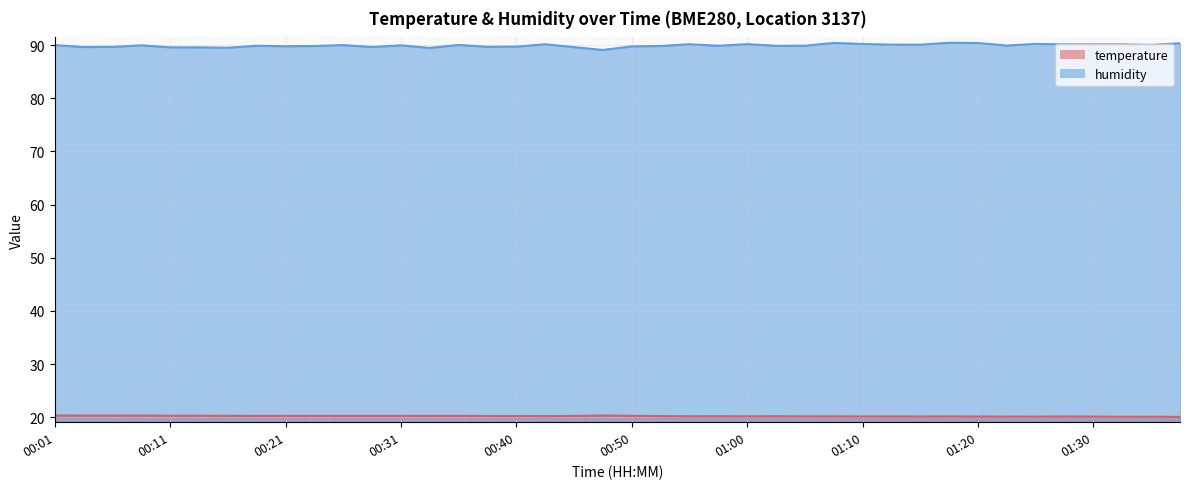

True or false: temperature has more than 0 points higher than both neighbors.

True